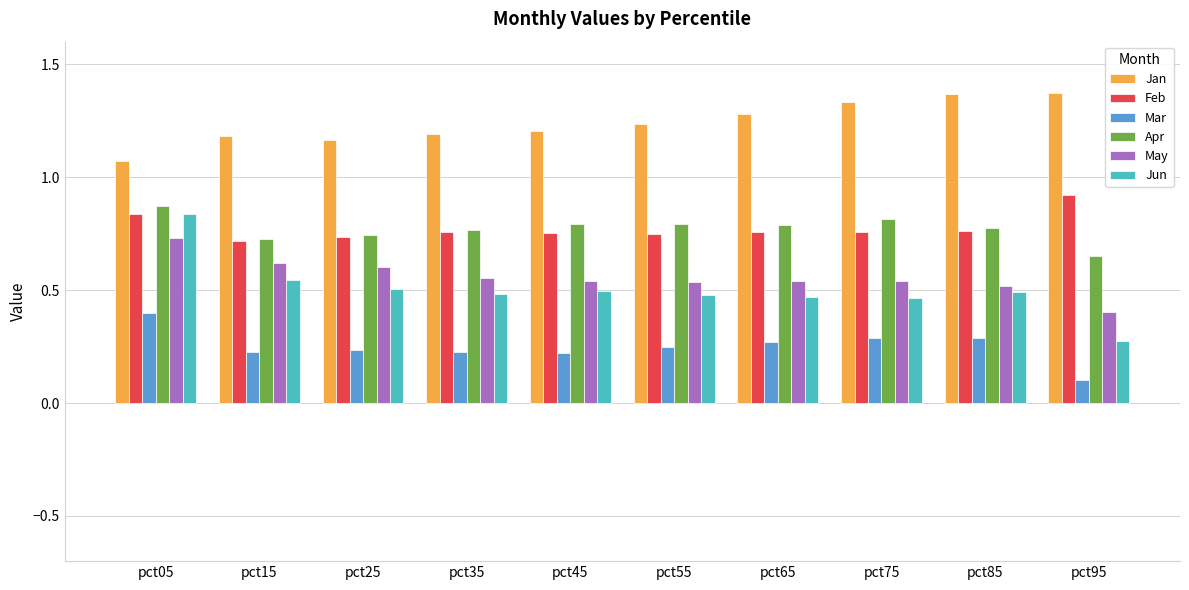

At how many categories does at least one series exceed 1?

10